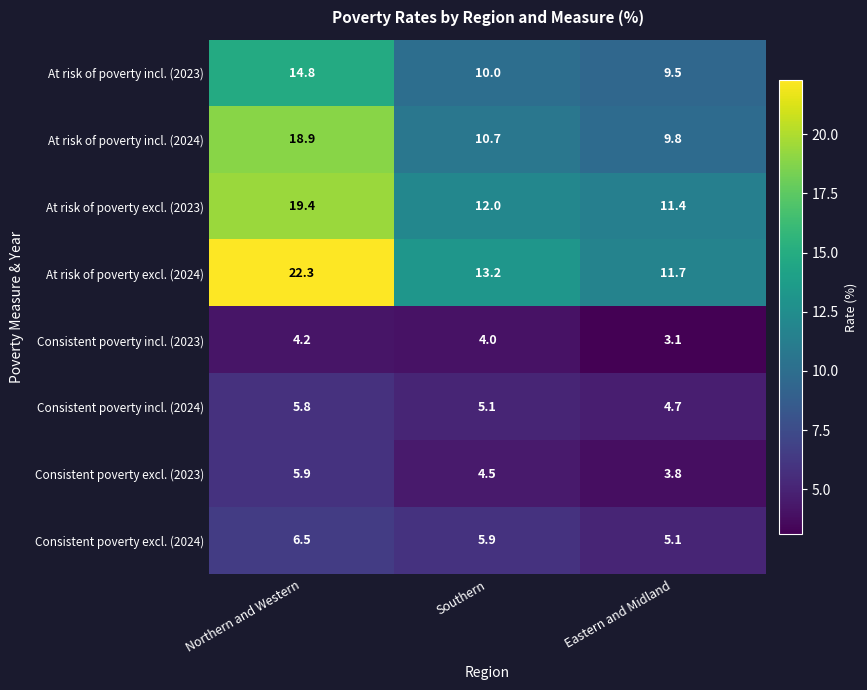

What is the spread (max minus min) of values at Eastern and Midland?

8.6